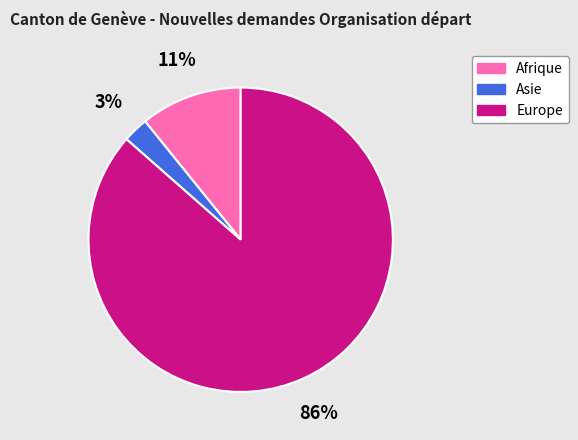

Rank the categories by value from highest to lowest.

Europe, Afrique, Asie